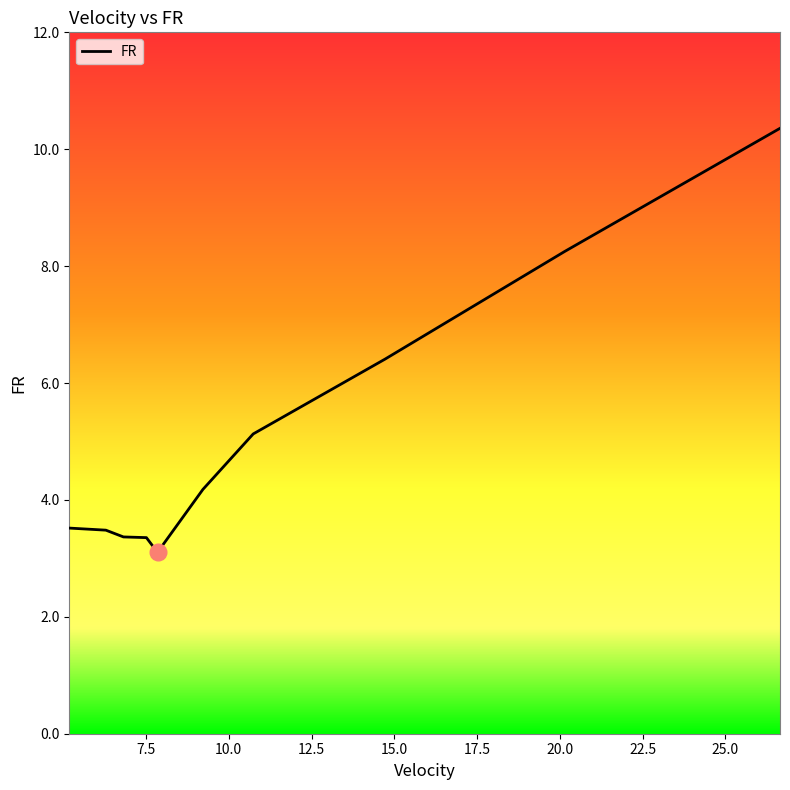

What is the difference between the maximum and minimum values?

7.3